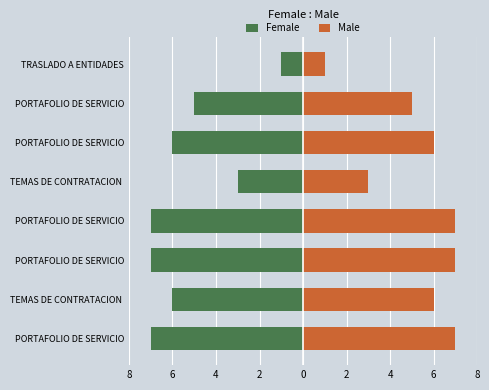

How many bars are there in each group?

2